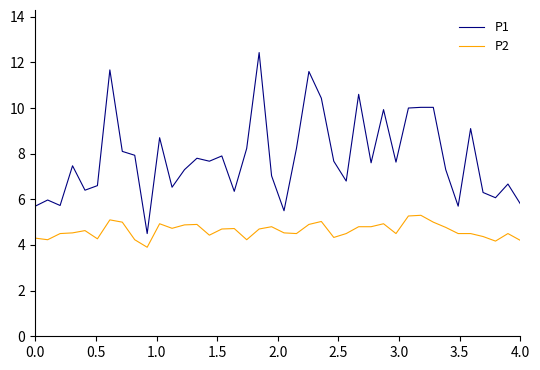

True or false: P2 has more than 0 points higher than both neighbors.

True